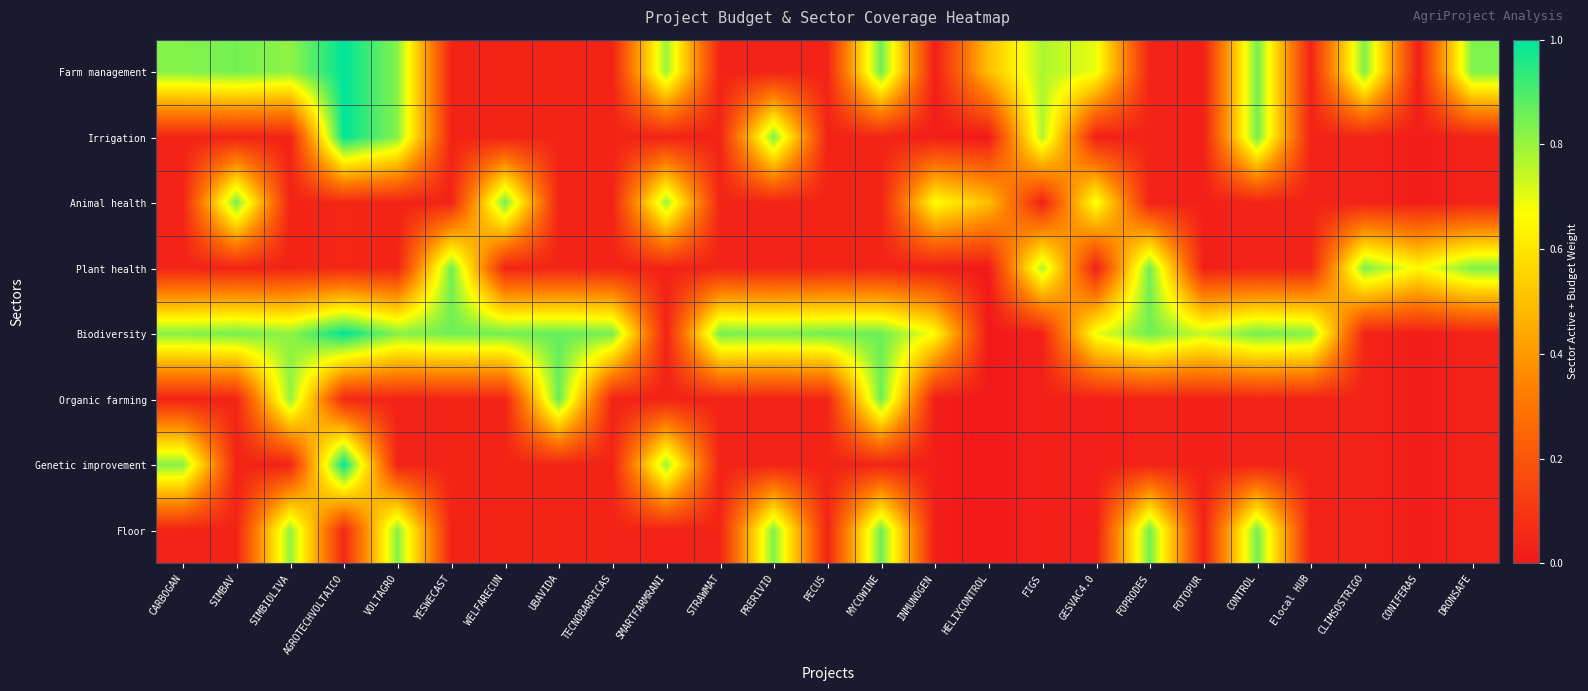

Reading left to right, list all the values displayed in this chart.

Farm management: CARBOGAN=0.8	SIMBAV=0.8	SIMBIOLIVA=0.8	AGROTECHVOLTAICO=1.0	VOLTAGRO=0.8	YESWECAST=0.0	WELFARECUN=0.0	UBAVIDA=0.0	TECNOBARRICAS=0.0	SMARTFARMRANI=0.8	STRAWMAT=0.0	PRERIVID=0.0	PECUS=0.0	MYCOWINE=0.9	INMUNOGEN=0.0	HELIXCONTROL=0.5	FIGS=0.8	GESVAC4.0=0.7	FOPRODES=0.0	FOTOPUR=0.0	CONTROL=0.9	Elocal HUB=0.0	CLIMSOSTRIGO=0.8	CONIFERAS=0.0	DRONSAFE=0.8
Irrigation: CARBOGAN=0.0	SIMBAV=0.0	SIMBIOLIVA=0.0	AGROTECHVOLTAICO=1.0	VOLTAGRO=0.8	YESWECAST=0.0	WELFARECUN=0.0	UBAVIDA=0.0	TECNOBARRICAS=0.0	SMARTFARMRANI=0.0	STRAWMAT=0.0	PRERIVID=0.8	PECUS=0.0	MYCOWINE=0.0	INMUNOGEN=0.0	HELIXCONTROL=0.0	FIGS=0.8	GESVAC4.0=0.0	FOPRODES=0.0	FOTOPUR=0.0	CONTROL=0.9	Elocal HUB=0.0	CLIMSOSTRIGO=0.0	CONIFERAS=0.0	DRONSAFE=0.0
Animal health: CARBOGAN=0.0	SIMBAV=0.8	SIMBIOLIVA=0.0	AGROTECHVOLTAICO=0.1	VOLTAGRO=0.0	YESWECAST=0.0	WELFARECUN=0.9	UBAVIDA=0.0	TECNOBARRICAS=0.0	SMARTFARMRANI=0.8	STRAWMAT=0.0	PRERIVID=0.0	PECUS=0.0	MYCOWINE=0.0	INMUNOGEN=0.7	HELIXCONTROL=0.5	FIGS=0.0	GESVAC4.0=0.7	FOPRODES=0.0	FOTOPUR=0.0	CONTROL=0.0	Elocal HUB=0.0	CLIMSOSTRIGO=0.0	CONIFERAS=0.0	DRONSAFE=0.0
Plant health: CARBOGAN=0.0	SIMBAV=0.0	SIMBIOLIVA=0.0	AGROTECHVOLTAICO=0.1	VOLTAGRO=0.0	YESWECAST=0.9	WELFARECUN=0.0	UBAVIDA=0.0	TECNOBARRICAS=0.0	SMARTFARMRANI=0.0	STRAWMAT=0.0	PRERIVID=0.0	PECUS=0.0	MYCOWINE=0.0	INMUNOGEN=0.0	HELIXCONTROL=0.0	FIGS=0.8	GESVAC4.0=0.0	FOPRODES=0.9	FOTOPUR=0.0	CONTROL=0.0	Elocal HUB=0.0	CLIMSOSTRIGO=0.8	CONIFERAS=0.6	DRONSAFE=0.8
Biodiversity: CARBOGAN=0.8	SIMBAV=0.8	SIMBIOLIVA=0.8	AGROTECHVOLTAICO=1.0	VOLTAGRO=0.8	YESWECAST=0.9	WELFARECUN=0.9	UBAVIDA=0.9	TECNOBARRICAS=0.8	SMARTFARMRANI=0.0	STRAWMAT=0.8	PRERIVID=0.8	PECUS=0.9	MYCOWINE=0.9	INMUNOGEN=0.7	HELIXCONTROL=0.0	FIGS=0.0	GESVAC4.0=0.7	FOPRODES=0.9	FOTOPUR=0.7	CONTROL=0.9	Elocal HUB=0.8	CLIMSOSTRIGO=0.0	CONIFERAS=0.0	DRONSAFE=0.0
Organic farming: CARBOGAN=0.0	SIMBAV=0.0	SIMBIOLIVA=0.8	AGROTECHVOLTAICO=0.1	VOLTAGRO=0.0	YESWECAST=0.0	WELFARECUN=0.0	UBAVIDA=0.9	TECNOBARRICAS=0.0	SMARTFARMRANI=0.0	STRAWMAT=0.0	PRERIVID=0.0	PECUS=0.0	MYCOWINE=0.9	INMUNOGEN=0.0	HELIXCONTROL=0.0	FIGS=0.0	GESVAC4.0=0.0	FOPRODES=0.0	FOTOPUR=0.0	CONTROL=0.0	Elocal HUB=0.0	CLIMSOSTRIGO=0.0	CONIFERAS=0.0	DRONSAFE=0.0
Genetic improvement: CARBOGAN=0.8	SIMBAV=0.0	SIMBIOLIVA=0.0	AGROTECHVOLTAICO=1.0	VOLTAGRO=0.0	YESWECAST=0.0	WELFARECUN=0.0	UBAVIDA=0.0	TECNOBARRICAS=0.0	SMARTFARMRANI=0.8	STRAWMAT=0.0	PRERIVID=0.0	PECUS=0.0	MYCOWINE=0.0	INMUNOGEN=0.0	HELIXCONTROL=0.0	FIGS=0.0	GESVAC4.0=0.0	FOPRODES=0.0	FOTOPUR=0.0	CONTROL=0.0	Elocal HUB=0.0	CLIMSOSTRIGO=0.0	CONIFERAS=0.0	DRONSAFE=0.0
Floor: CARBOGAN=0.0	SIMBAV=0.0	SIMBIOLIVA=0.8	AGROTECHVOLTAICO=0.1	VOLTAGRO=0.8	YESWECAST=0.0	WELFARECUN=0.0	UBAVIDA=0.0	TECNOBARRICAS=0.0	SMARTFARMRANI=0.0	STRAWMAT=0.0	PRERIVID=0.8	PECUS=0.0	MYCOWINE=0.9	INMUNOGEN=0.0	HELIXCONTROL=0.0	FIGS=0.0	GESVAC4.0=0.0	FOPRODES=0.9	FOTOPUR=0.0	CONTROL=0.9	Elocal HUB=0.0	CLIMSOSTRIGO=0.0	CONIFERAS=0.0	DRONSAFE=0.0